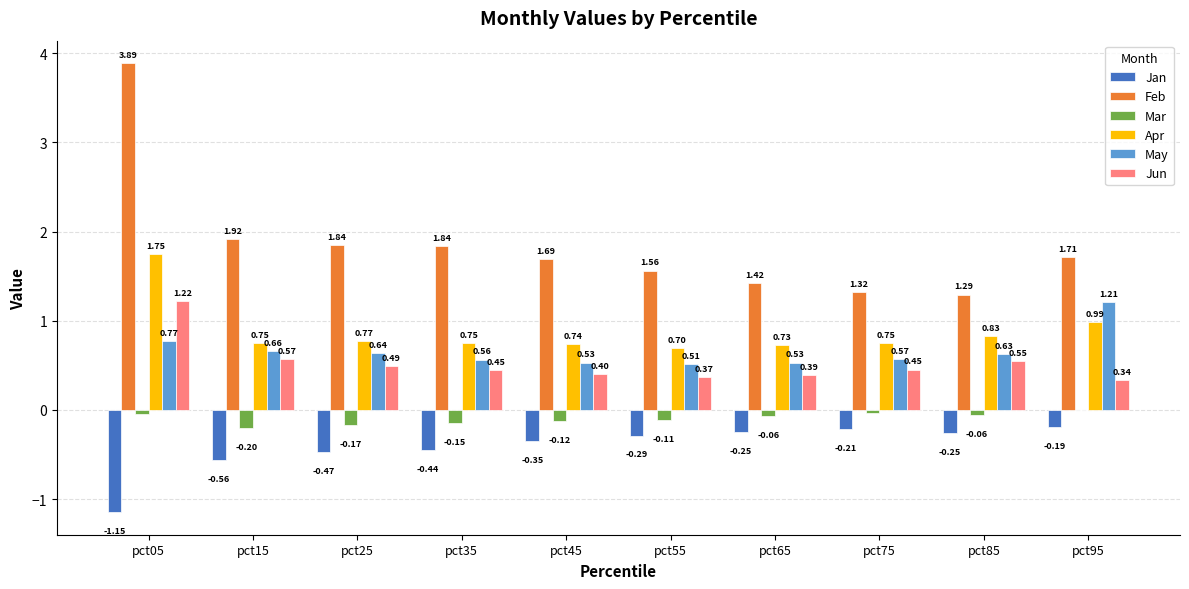

Between pct75 and pct95, which series saw the biggest shift?

May